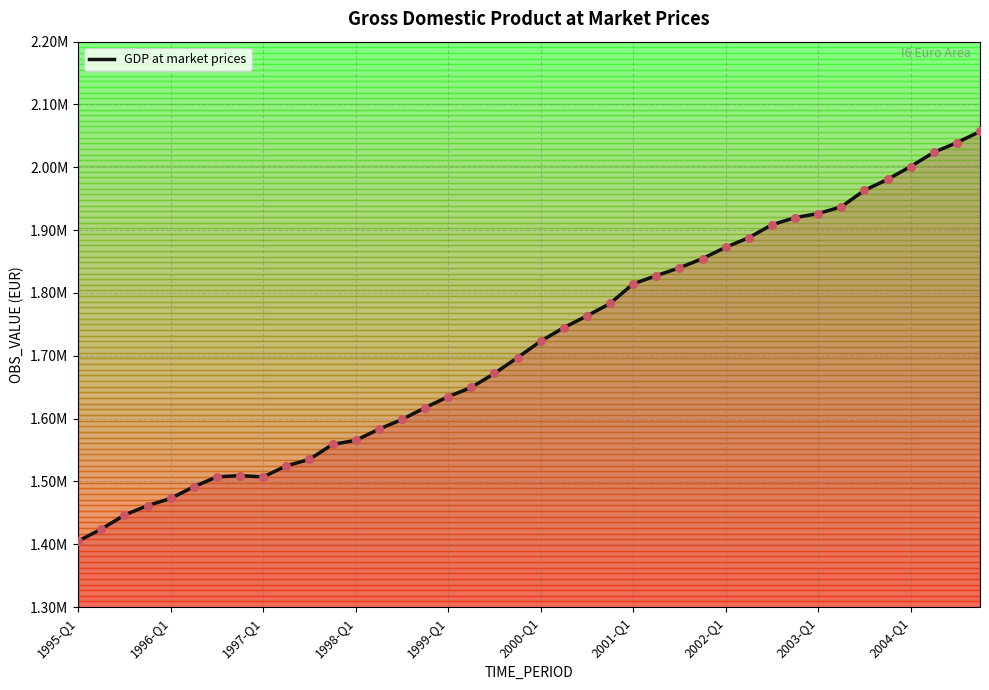

Between 25 and 22, which is larger?

25